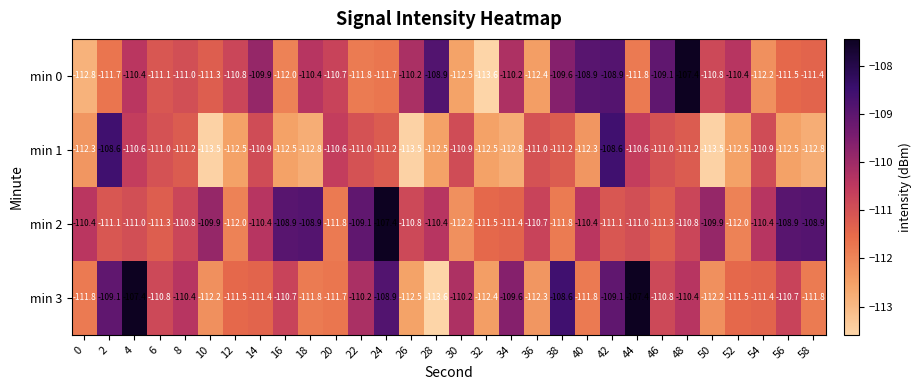

At 46, list the series in order from largest to smallest.

min 0, min 3, min 1, min 2